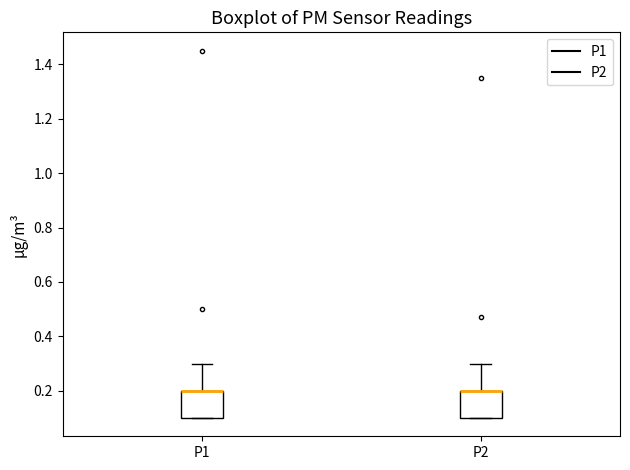

Where is the upper edge of the box for P2 on the y-axis? The values are not printed on the chart, so give them approximately, as read against the axis.

0.2